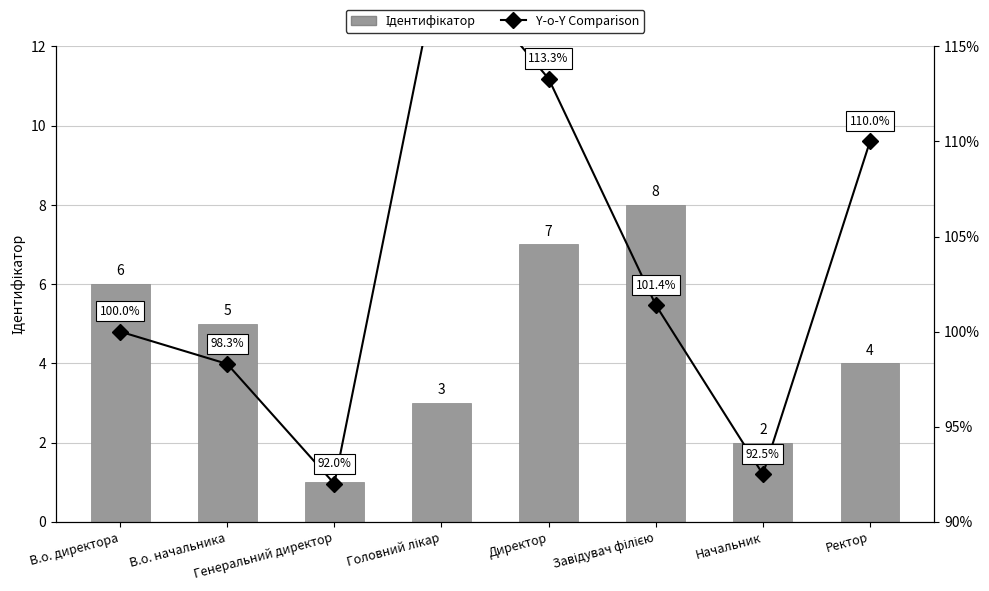

List the series in order of their peak value, highest first.

Y-o-Y Comparison, Ідентифікатор